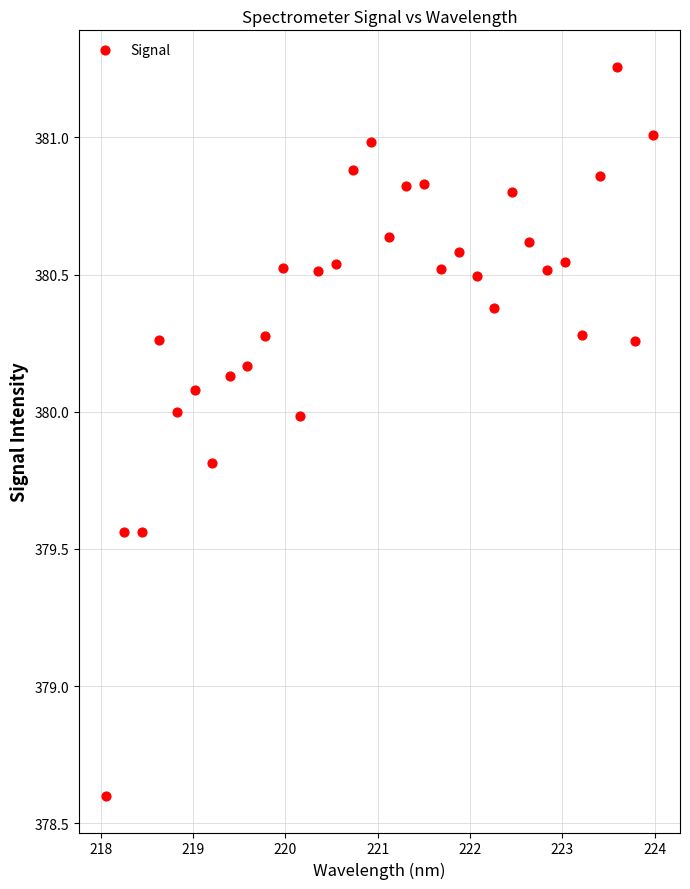

What Y value in the scatter plot is closest to 379?

378.6